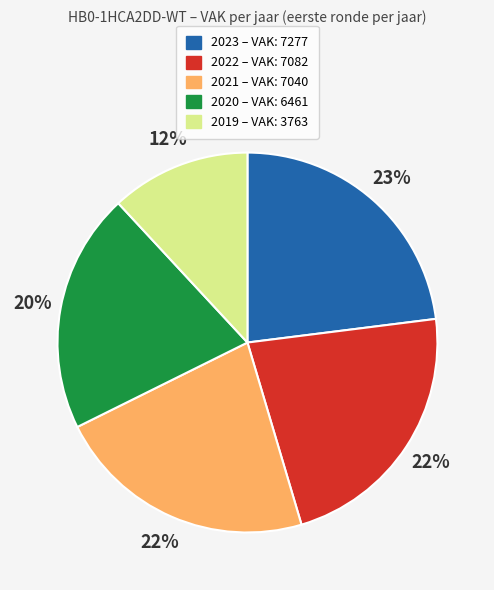

Does any single category account for the majority?

No